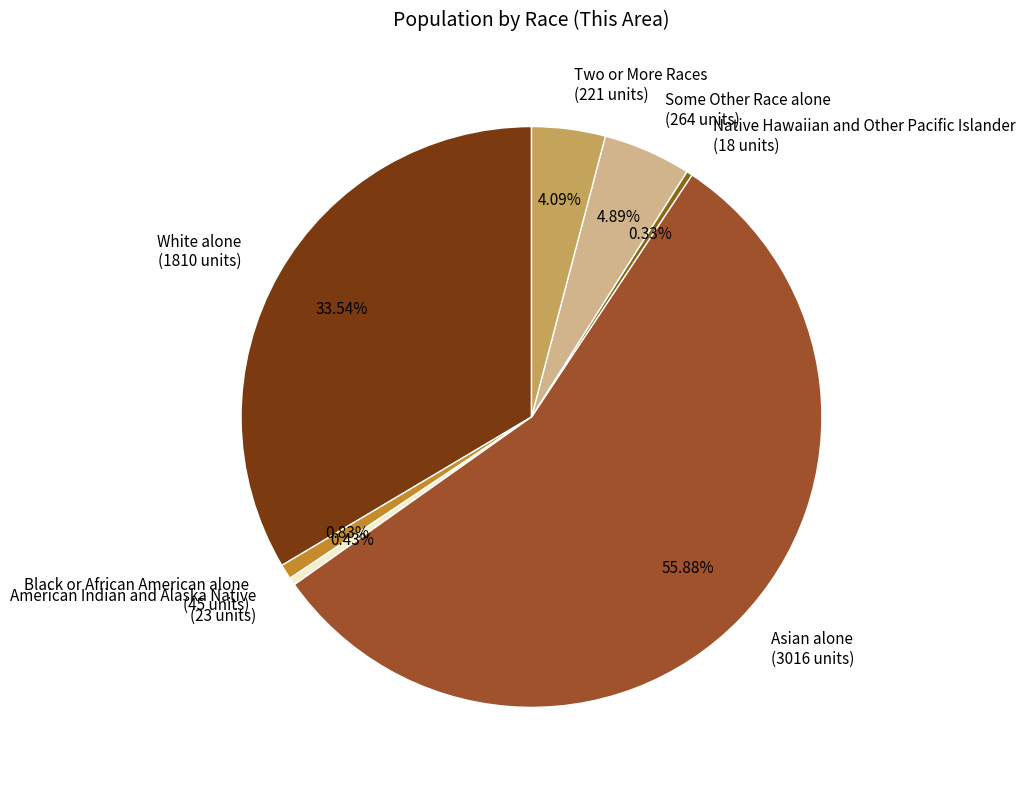

To the nearest percent, what is the average slice percentage?

14%